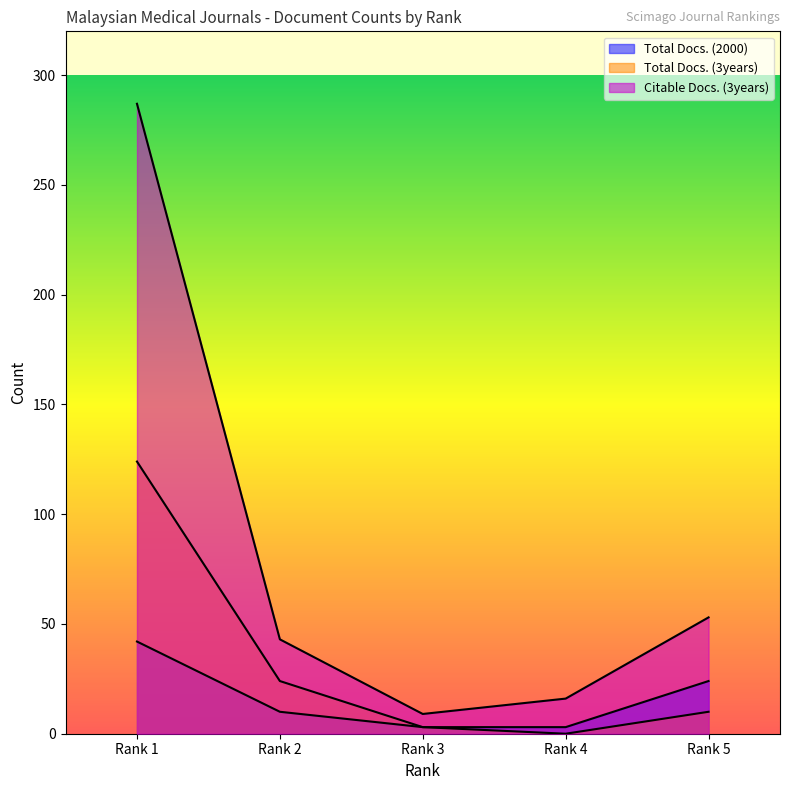

The value of Total Docs. (2000) at Rank 2 is 17. True or false?

False